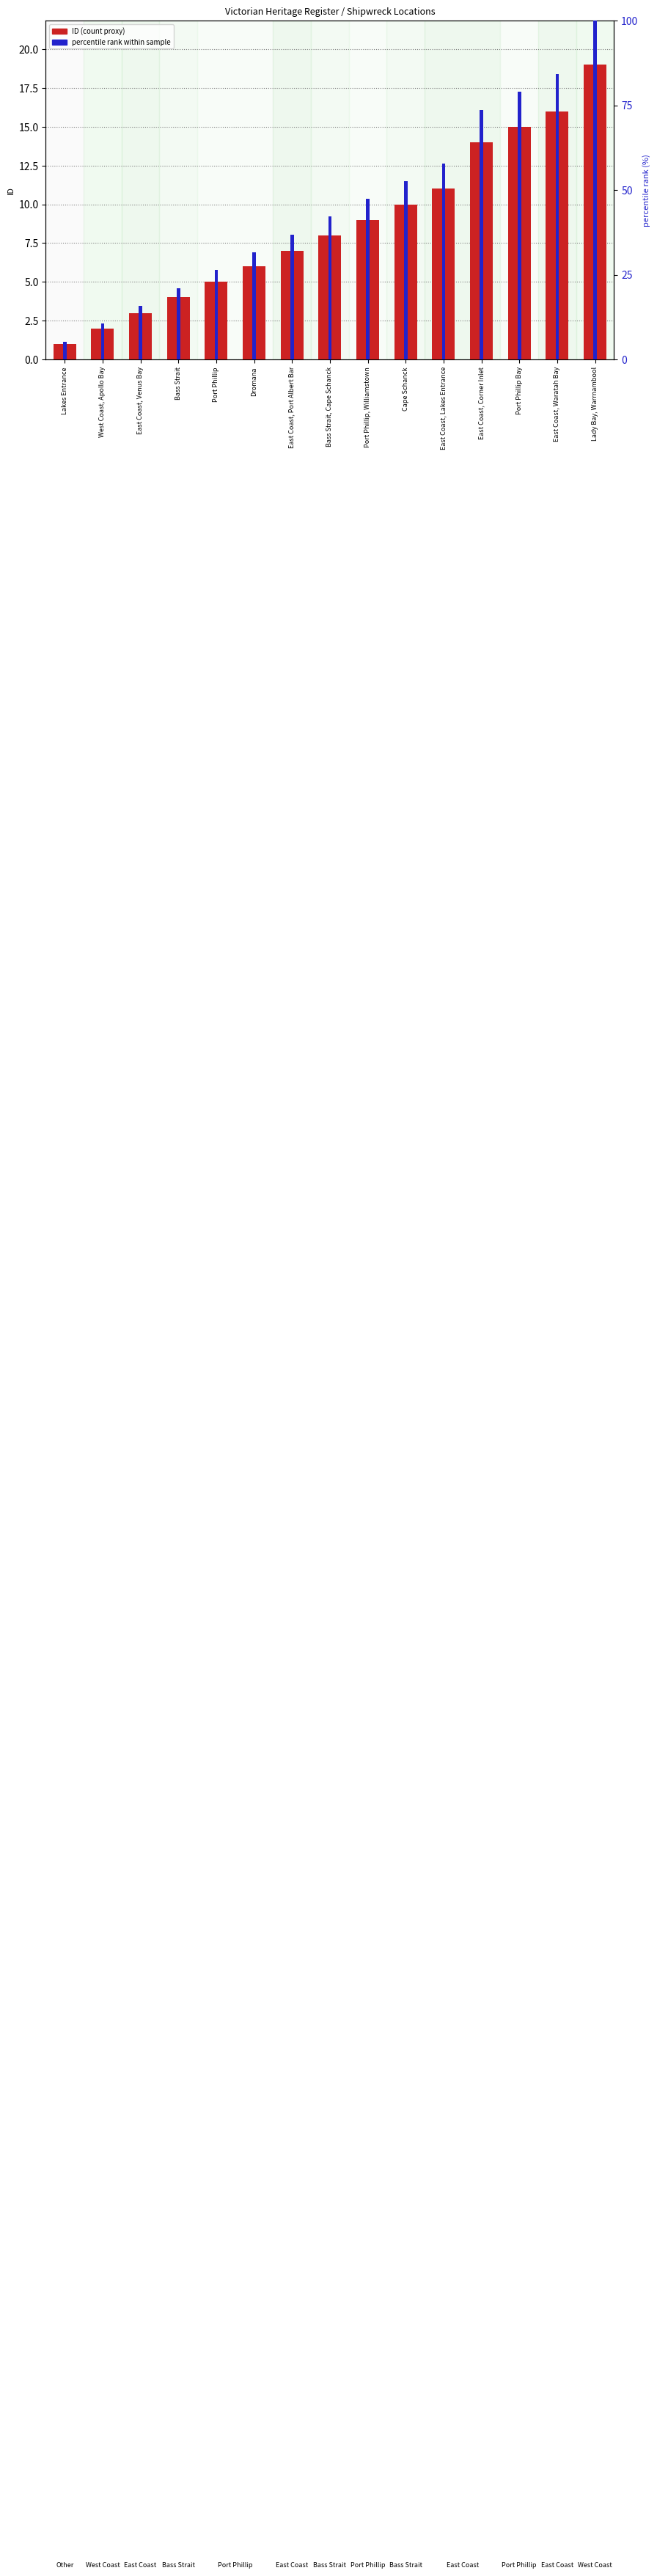

Is it true that ID (count proxy) equals 9.0 at Port Phillip, Williamstown?

True